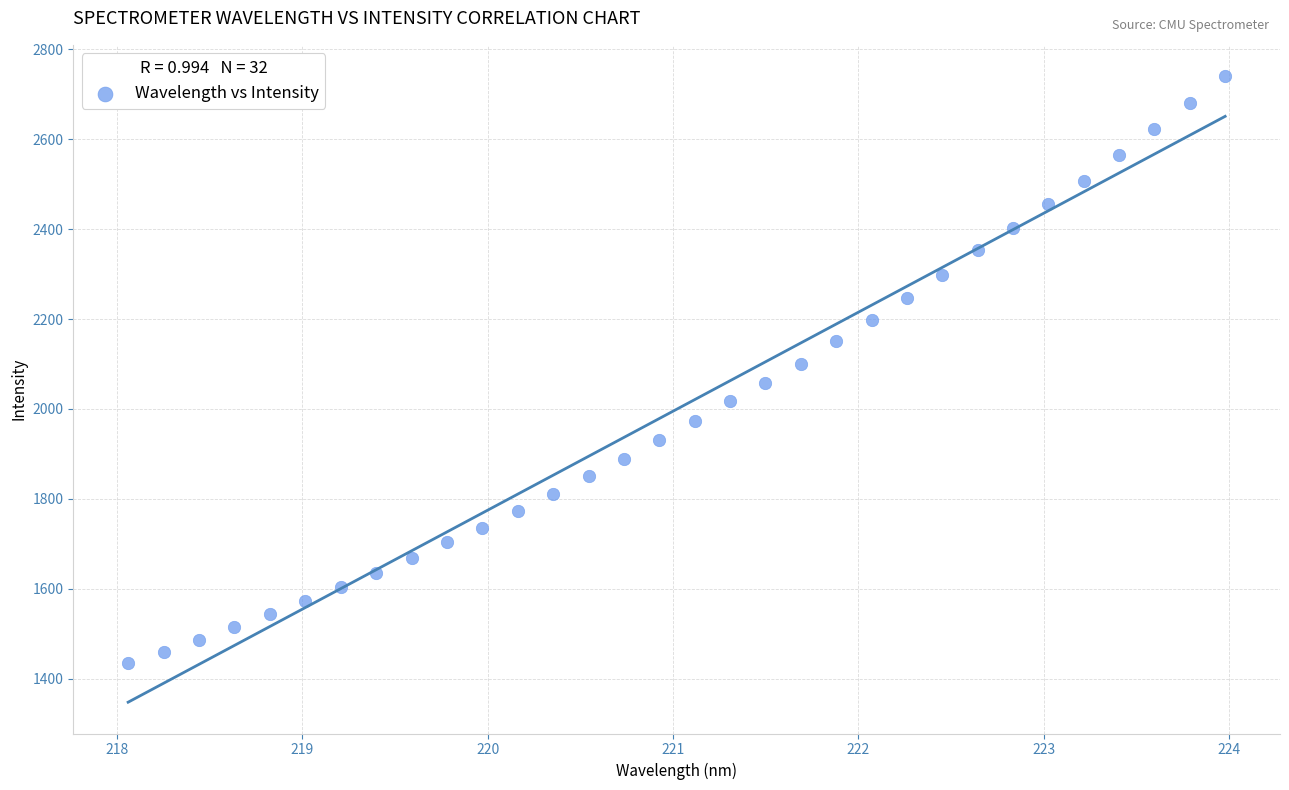

What is the range of Y values (max minus min)?

1305.7